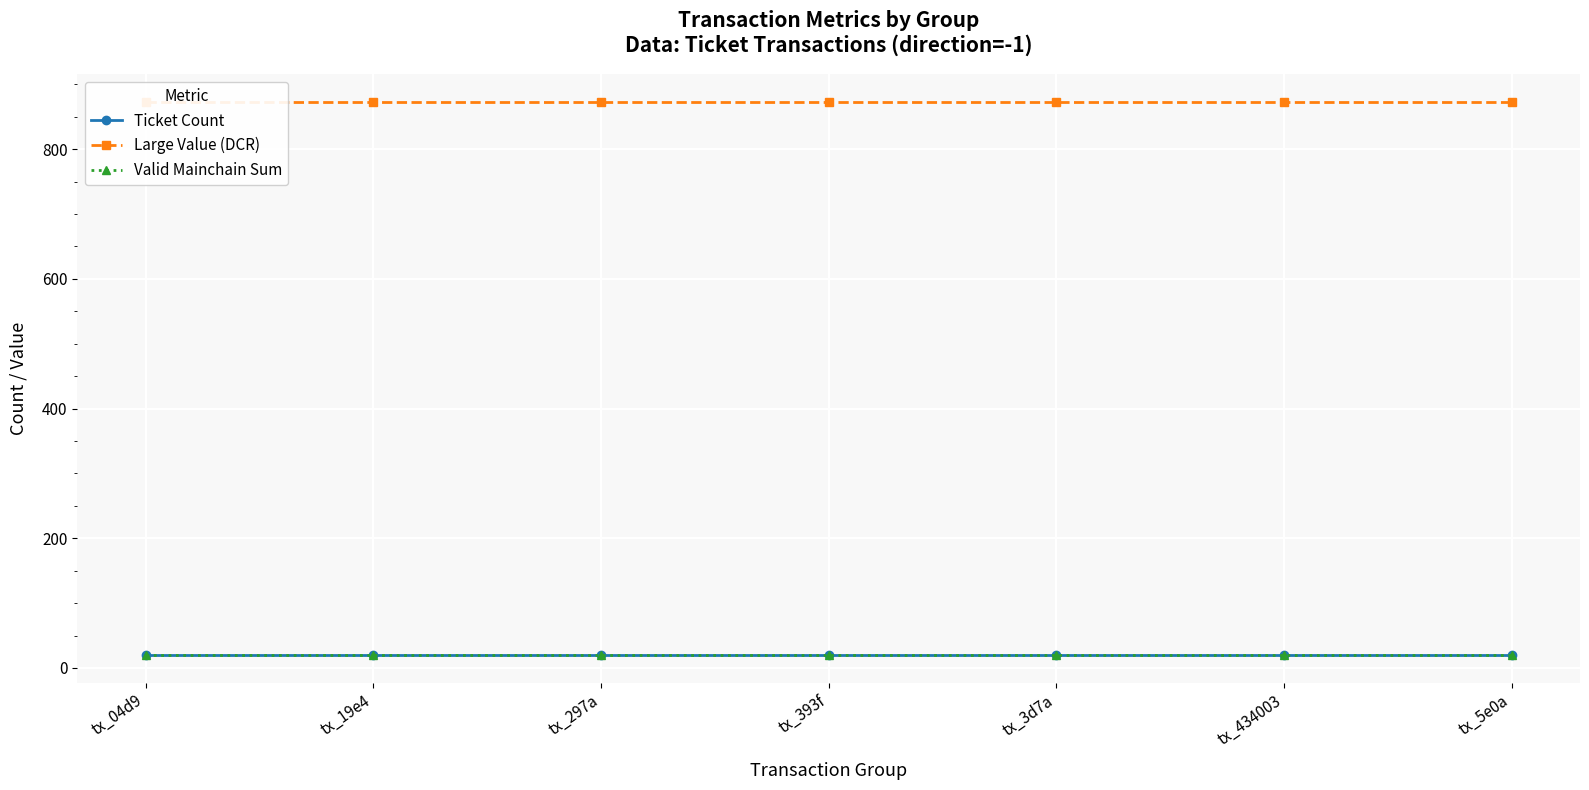

What is the smallest value displayed?

20.0